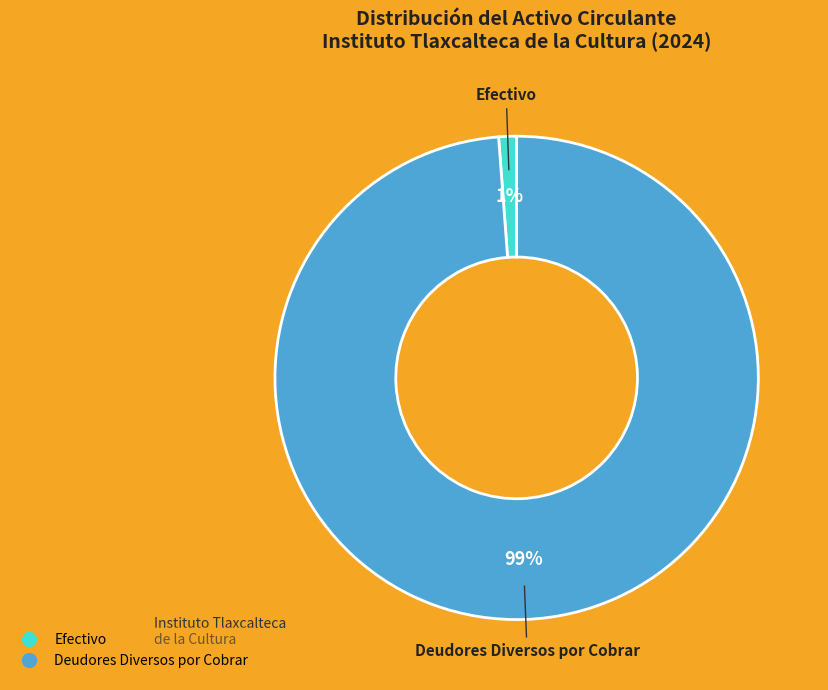

Does any single category account for the majority?

Yes